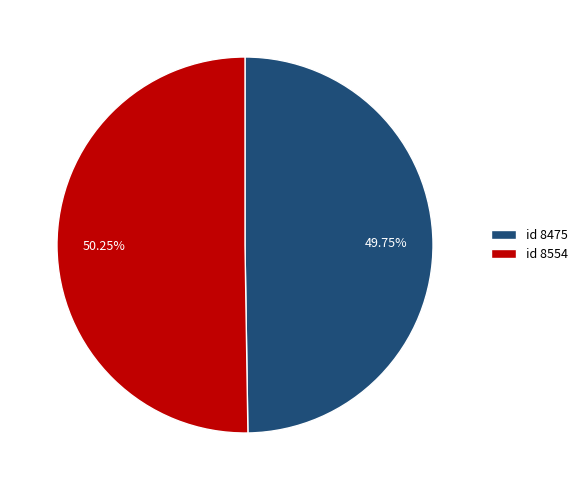

Is there any slice that represents more than half of the pie?

Yes